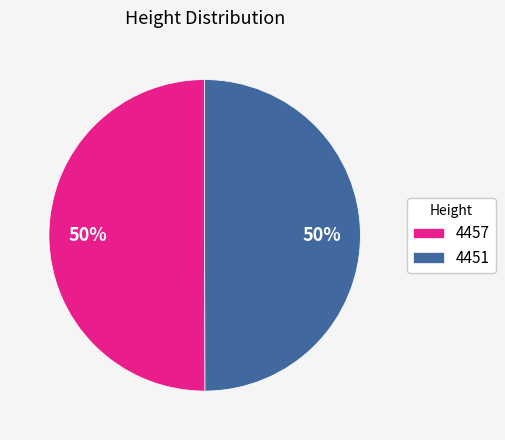

How many slices are in this pie chart?

2